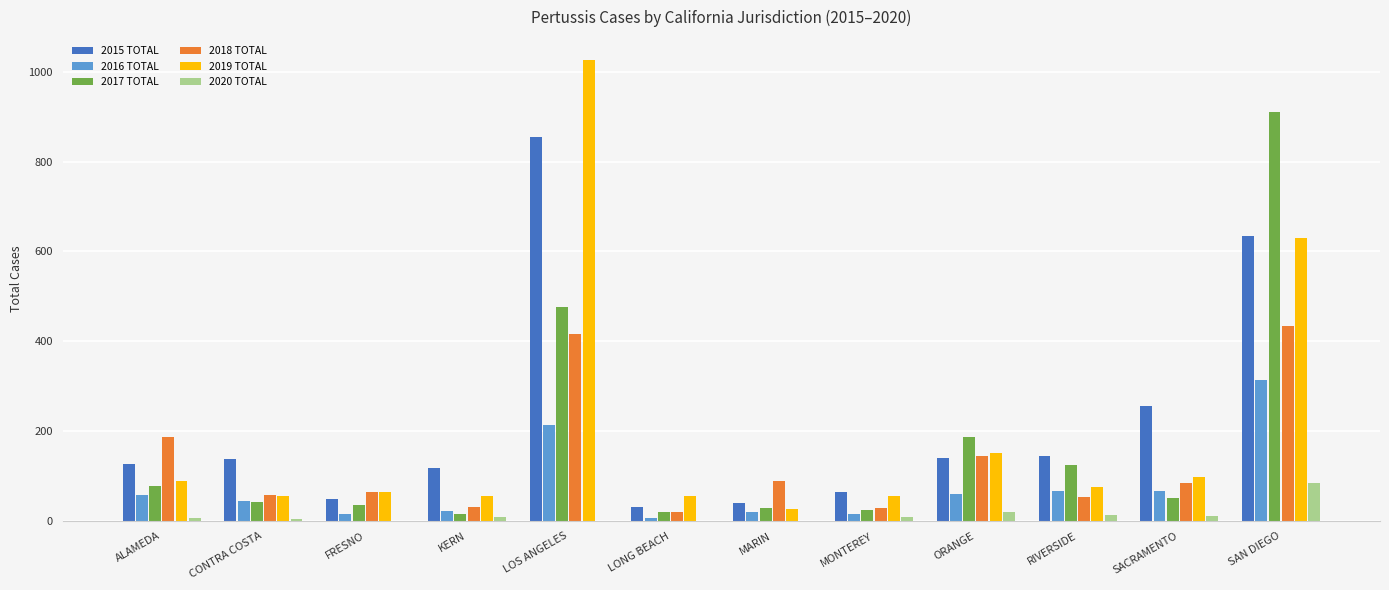

What is the sum of all 2018 TOTAL values?

1613